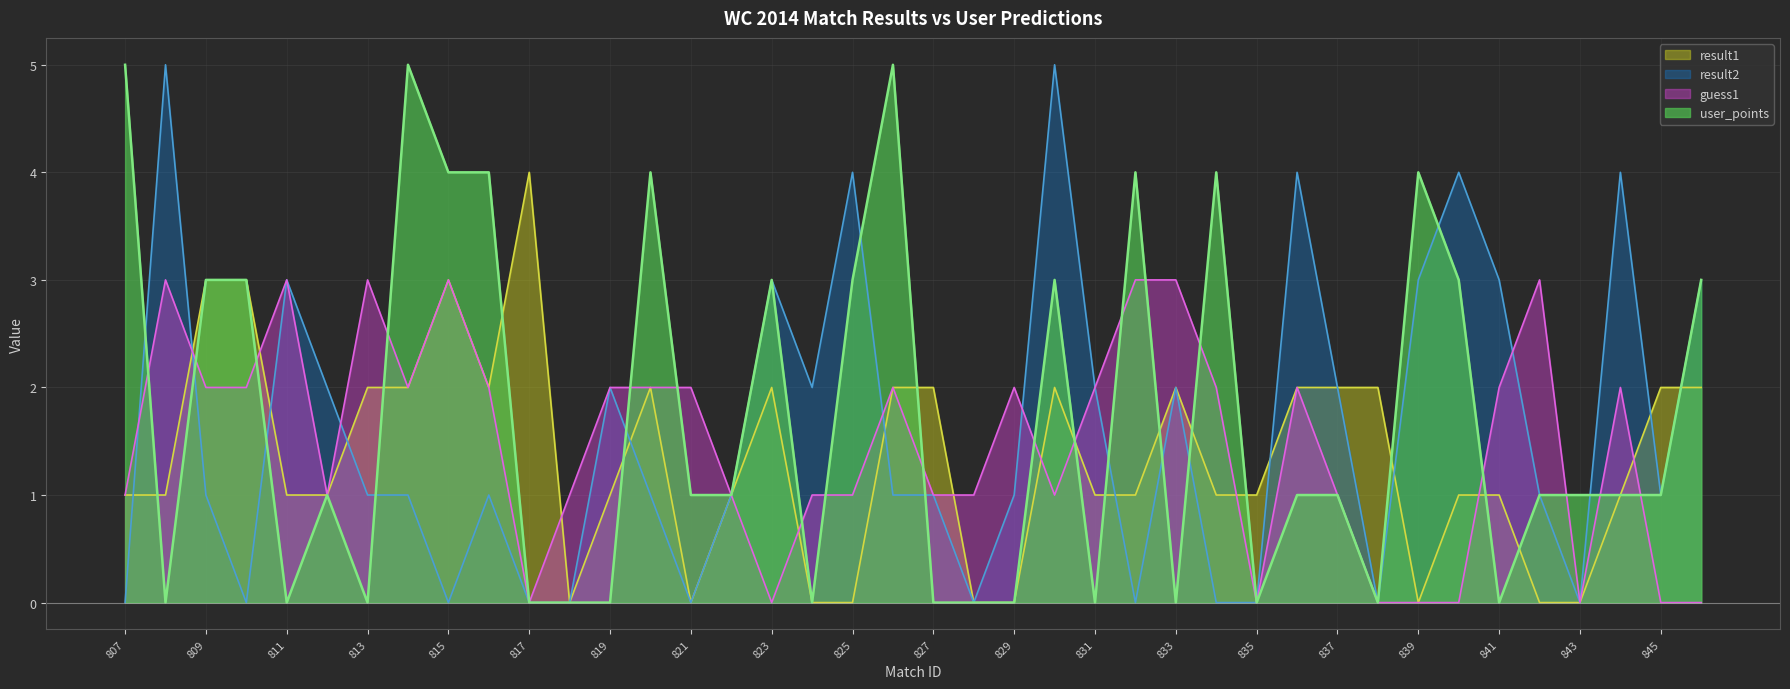

At which label does user_points reach its minimum?

808